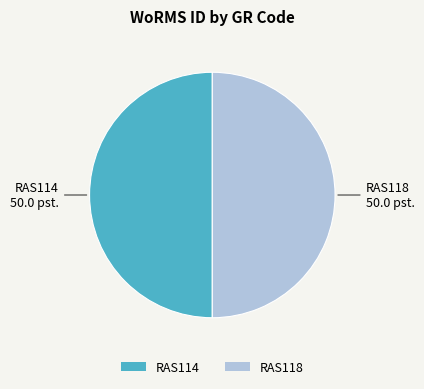

Combined, do RAS118 and RAS114 account for over 50%?

Yes